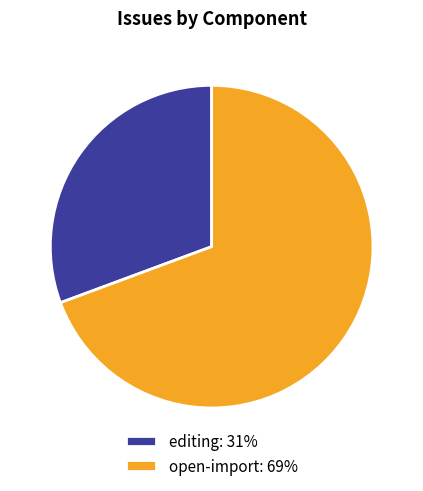

To the nearest percent, what is the combined percentage of open-import and editing?

100%